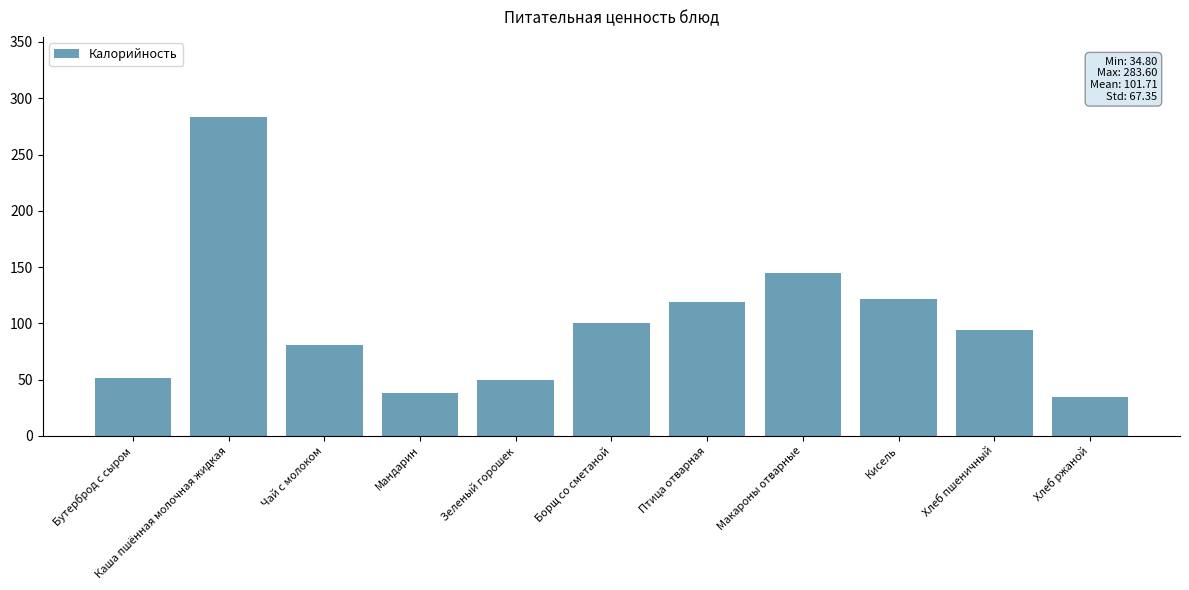

What is the label of the 6th bar from the left?

Борщ со сметаной